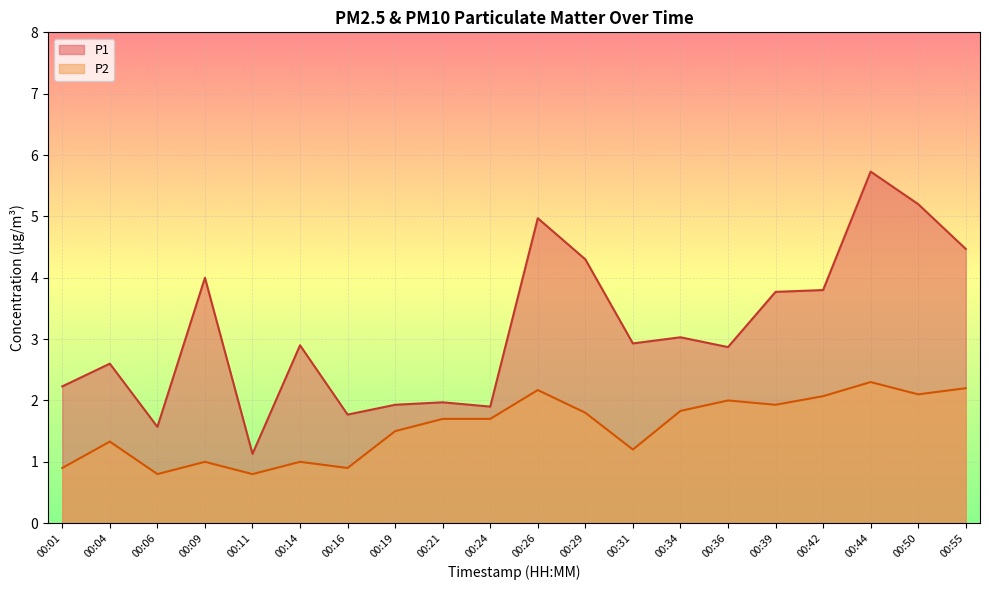

What is the difference between the P2 values at 00:34 and 00:24?

0.1